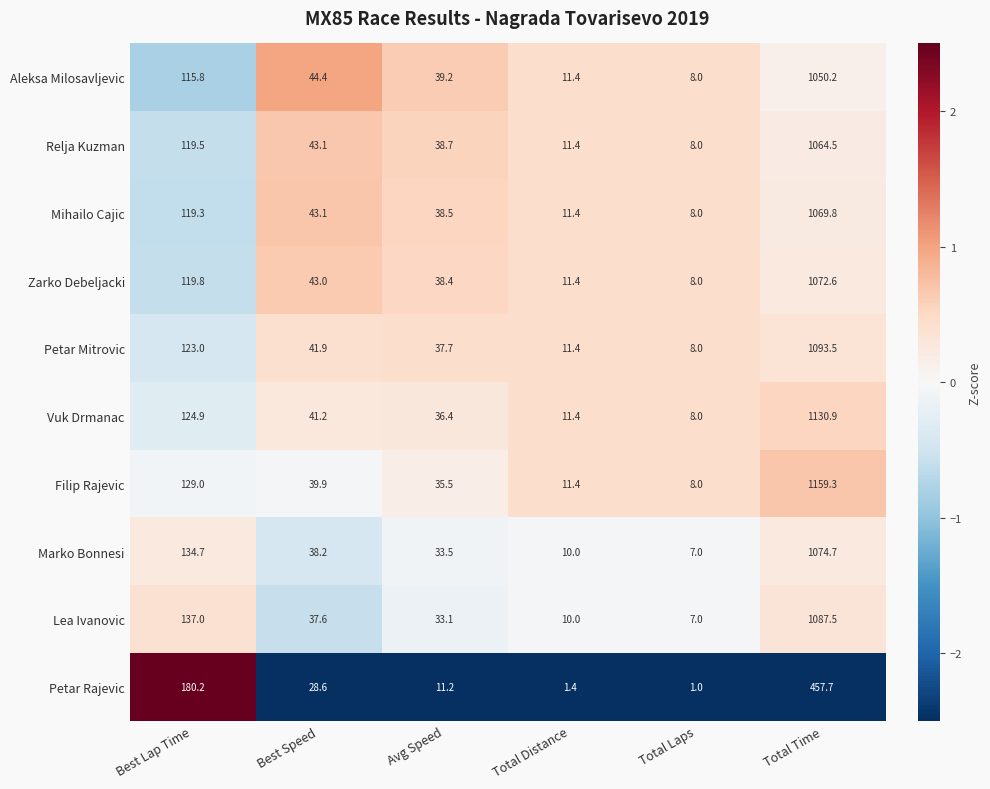

The value of Petar Rajevic at Best Speed is 28.6. True or false?

True